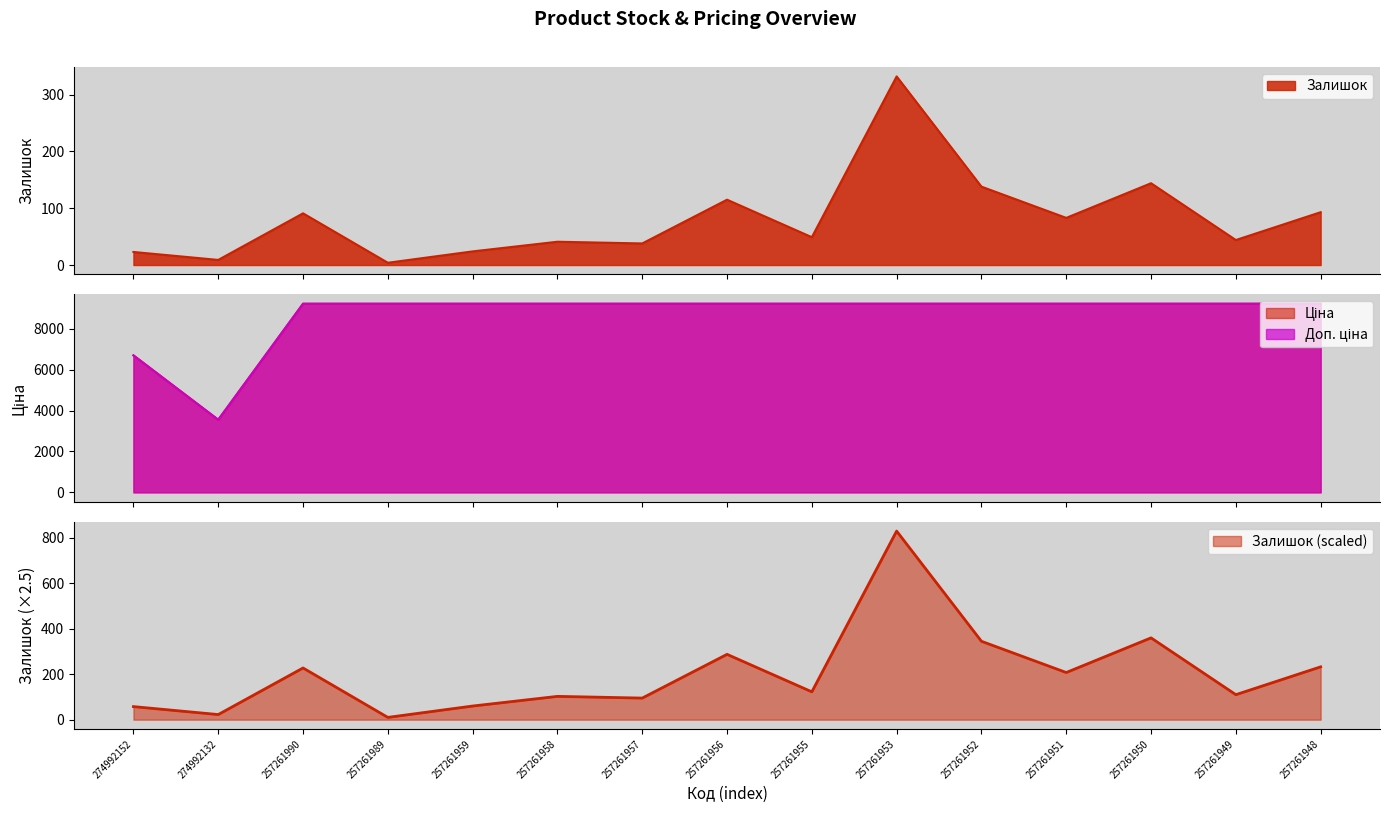

True or false: Ціна has more than 2 interior local peaks.

False